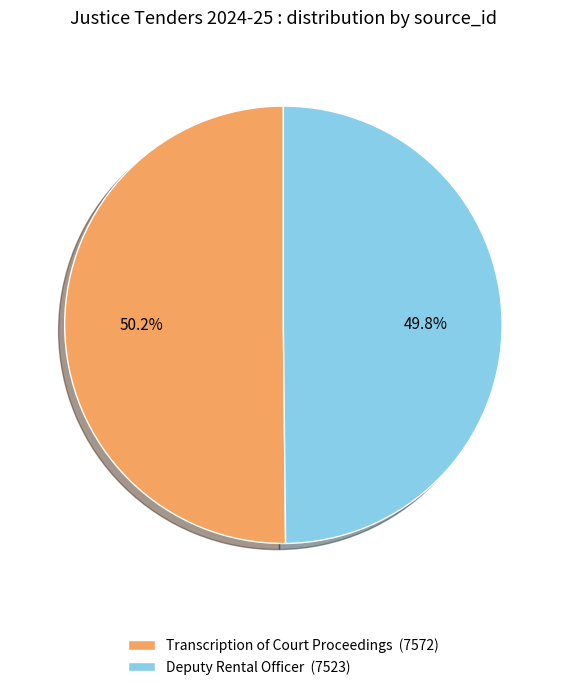

Does any single category account for the majority?

Yes